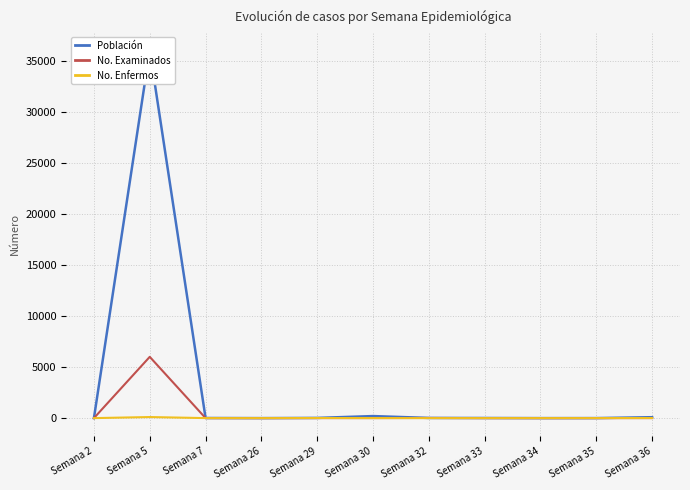

List the series in order of their overall mean, highest first.

Población, No. Examinados, No. Enfermos